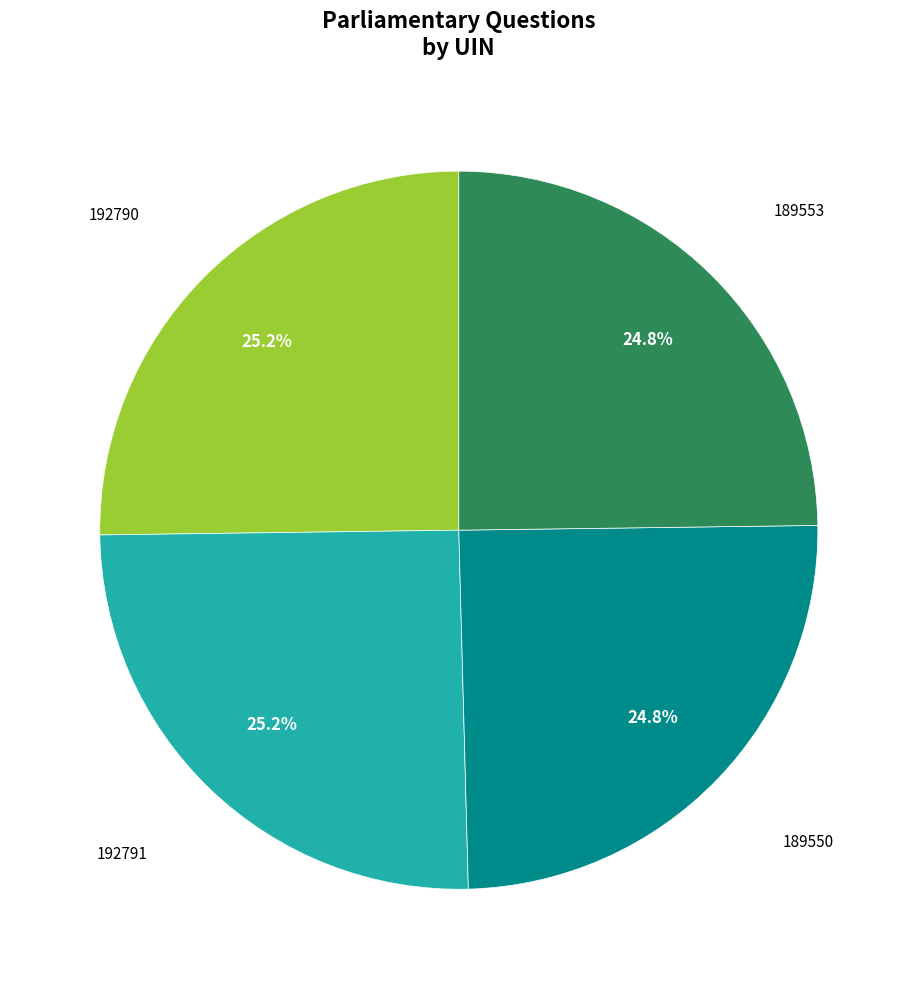

Is there any slice that represents more than half of the pie?

No